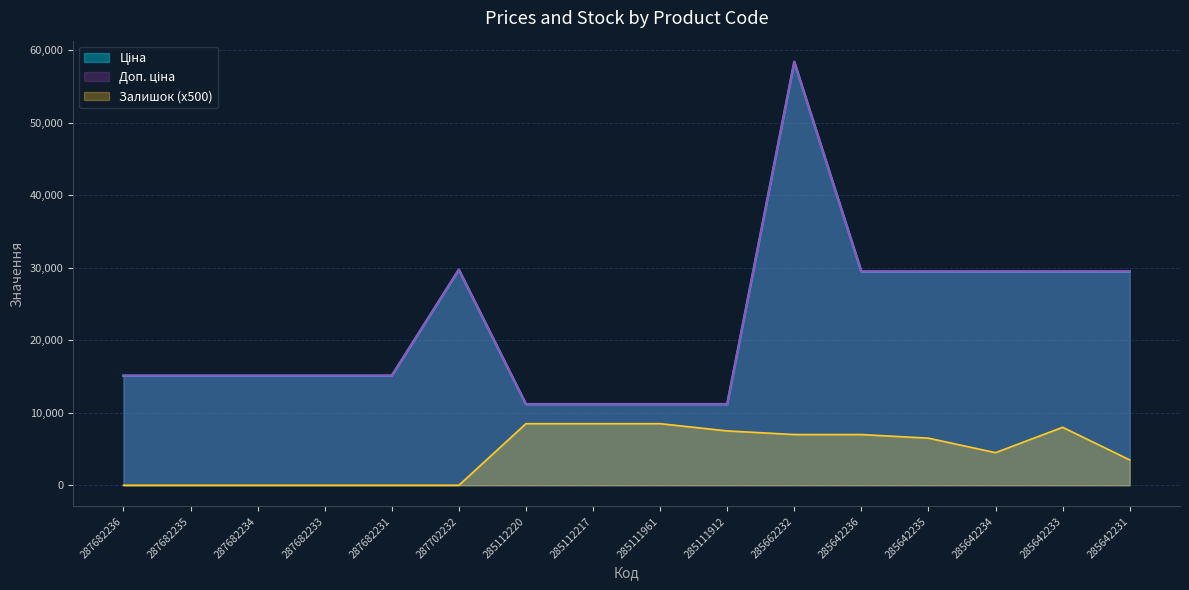

At how many categories does at least one series exceed 21816?

7